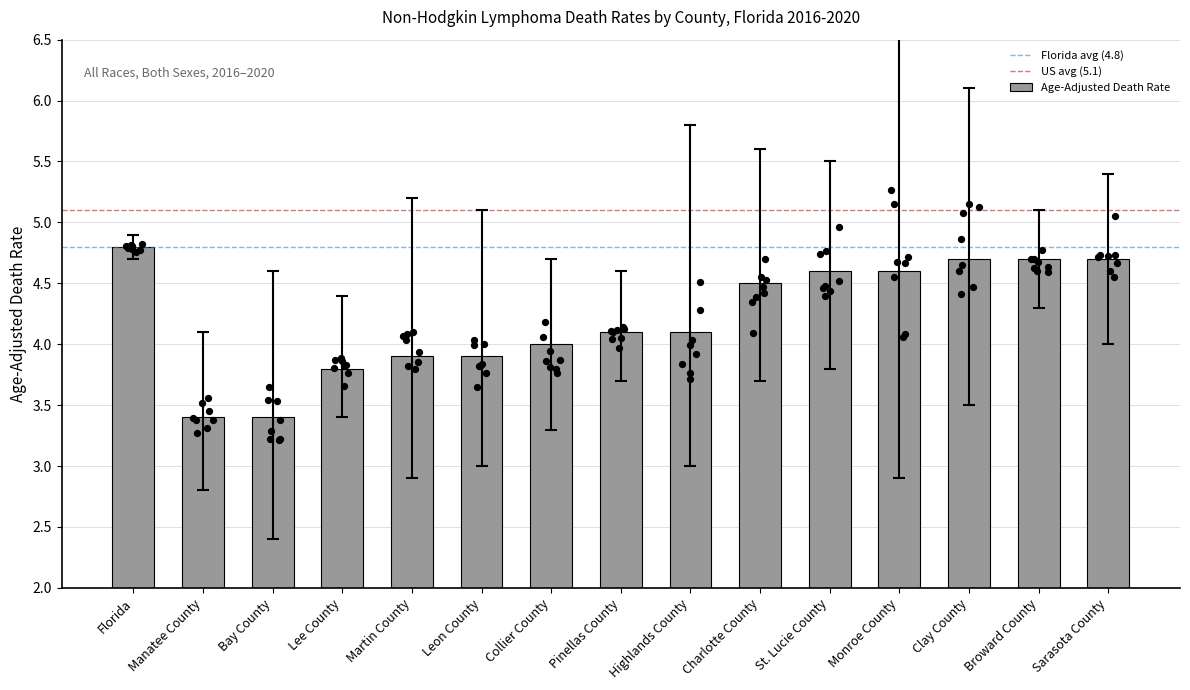

What is the difference between the Age-Adjusted Death Rate values at Sarasota County and Martin County?

0.8